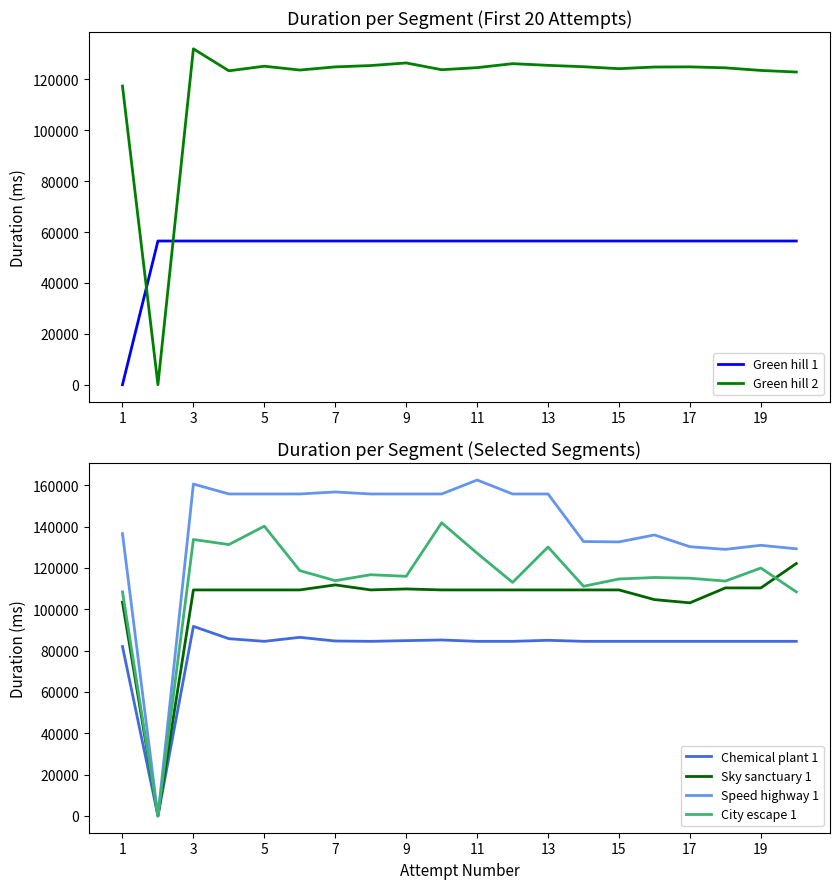

Which series has the largest total across all categories?

Speed highway 1